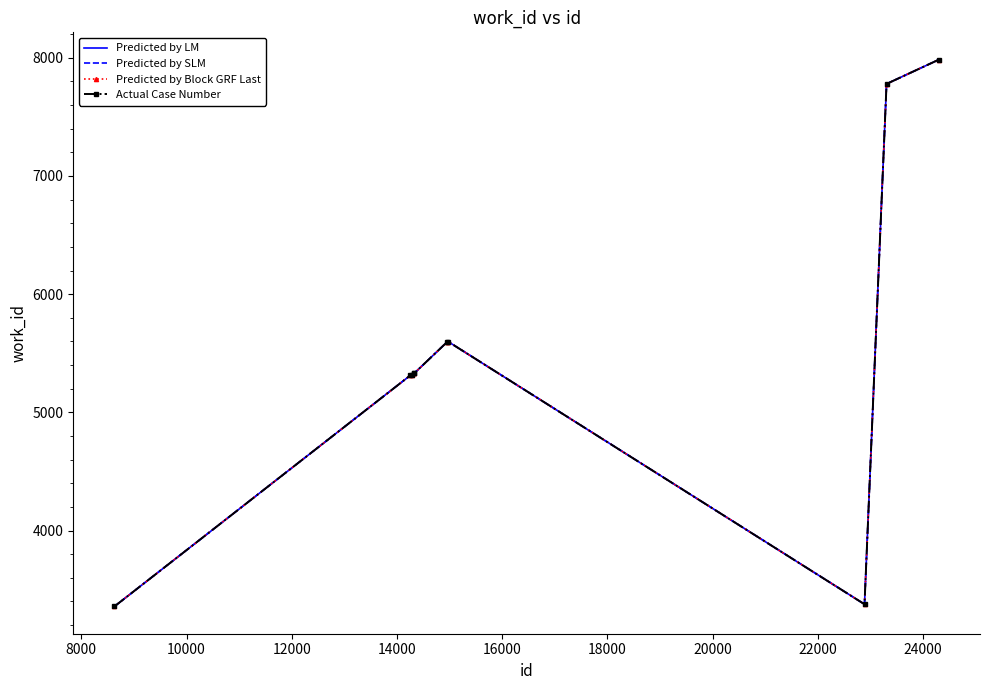

How many values in the Predicted by SLM series are below 5330?

4